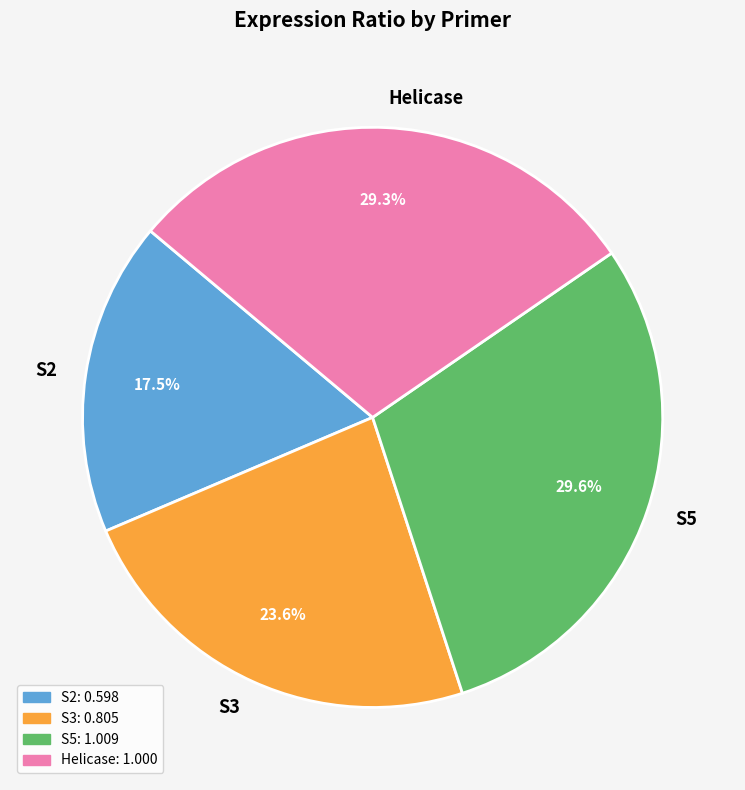

How many segments does this pie chart have?

4